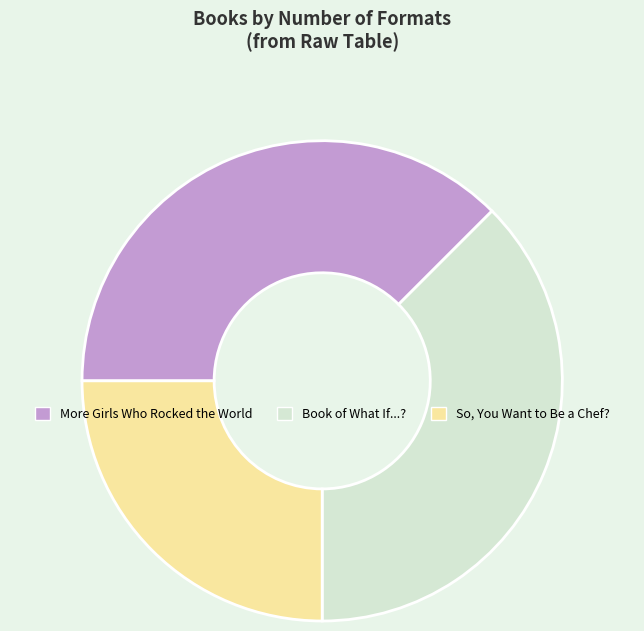

Is the sum of More Girls Who Rocked the World and So, You Want to Be a Chef? greater than half?

Yes